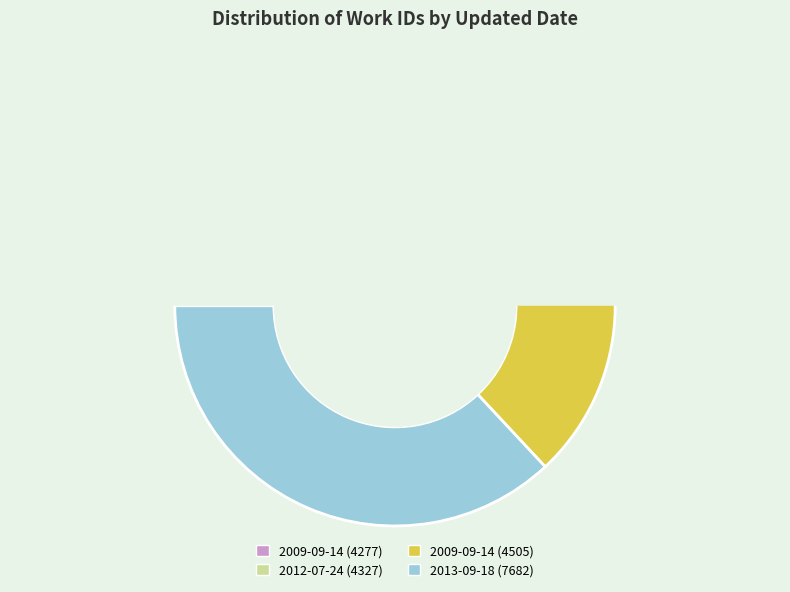

Do 2012-07-24 and 2009-09-14 together represent more than half of the pie?

No